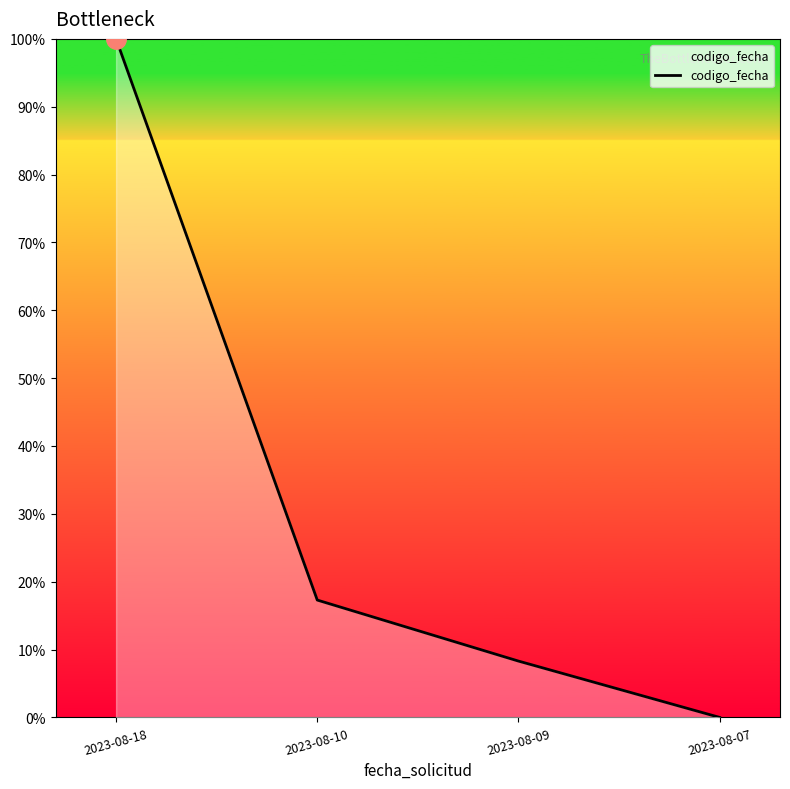

How many lines are shown in the chart?

1